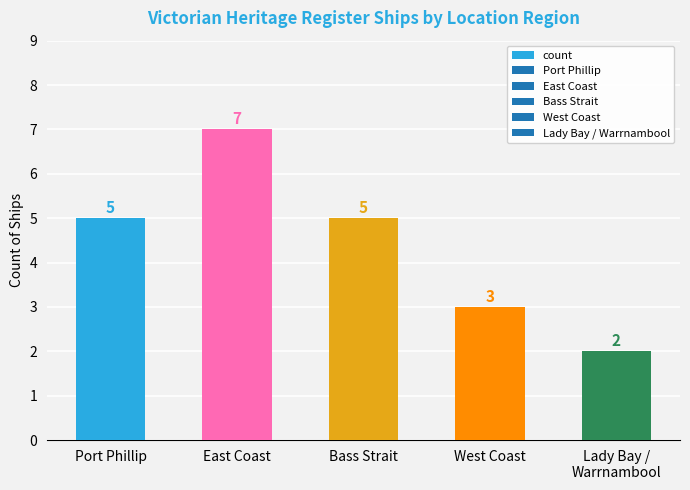

Are the bars horizontal?

No